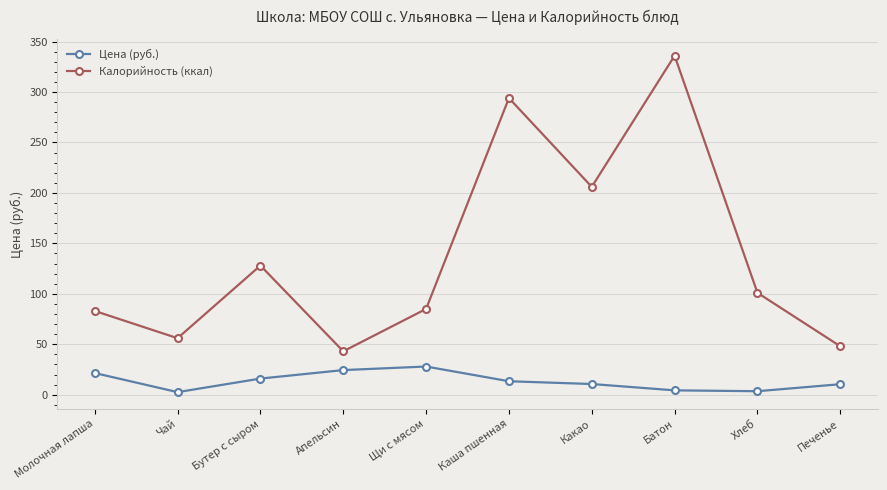

True or false: Калорийность (ккал) and Цена (руб.) intersect in this chart.

False